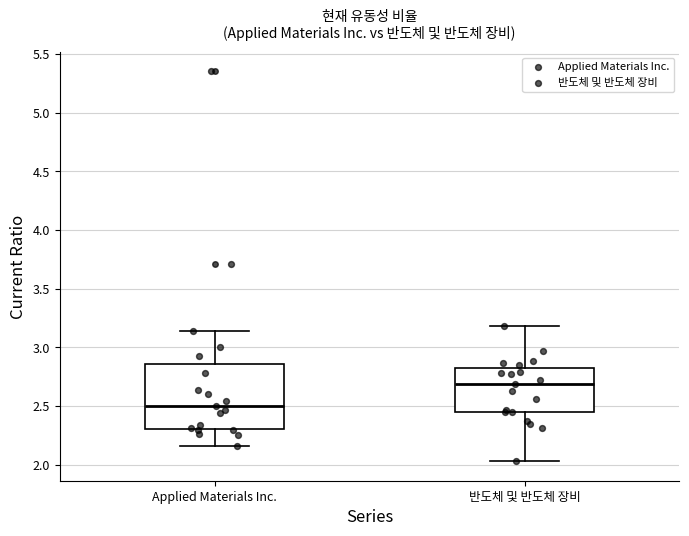

Reading left to right, read every box against the y-axis: the position of its median line, the range the box covers, and the ends of its whiskers. The values are not printed on the chart, so give them approximately, as read against the axis.

Applied Materials Inc.: median 2.50, box 2.30 to 2.85, whiskers 2.15 to 3.15
반도체 및 반도체 장비: median 2.70, box 2.45 to 2.80, whiskers 2.05 to 3.20